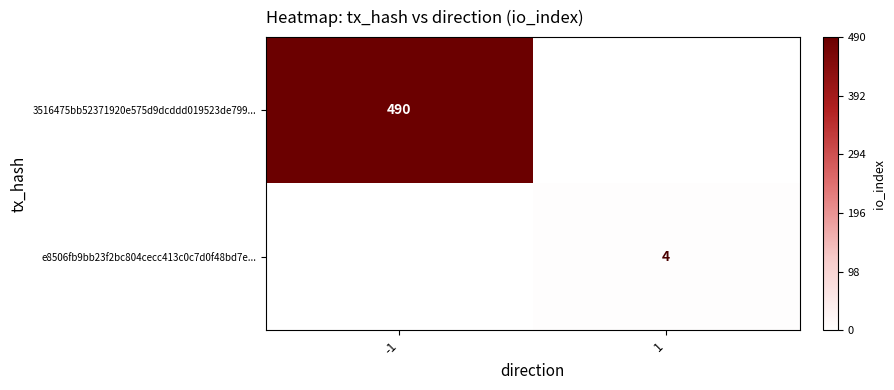

The value of 3516475bb52371920e575d9dcddd019523de799... at -1 is 299. True or false?

False